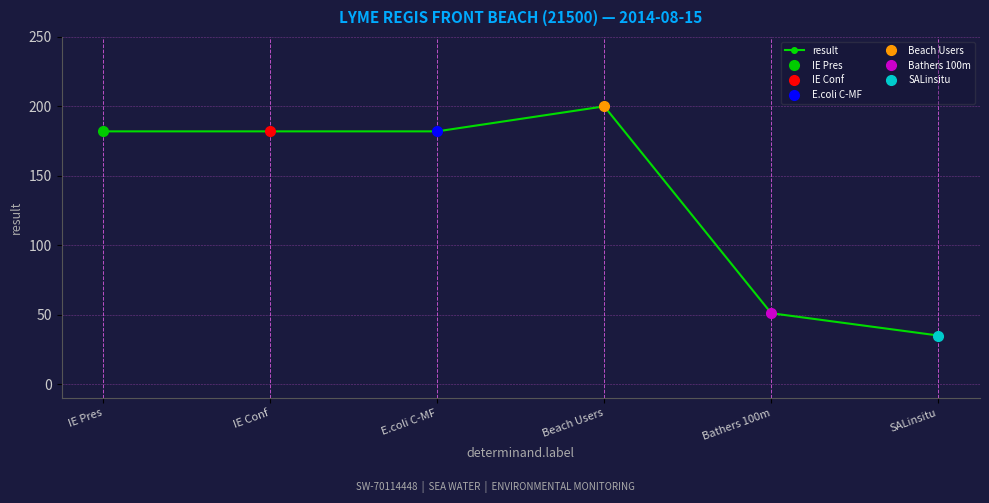

How many data points are above 182?

1